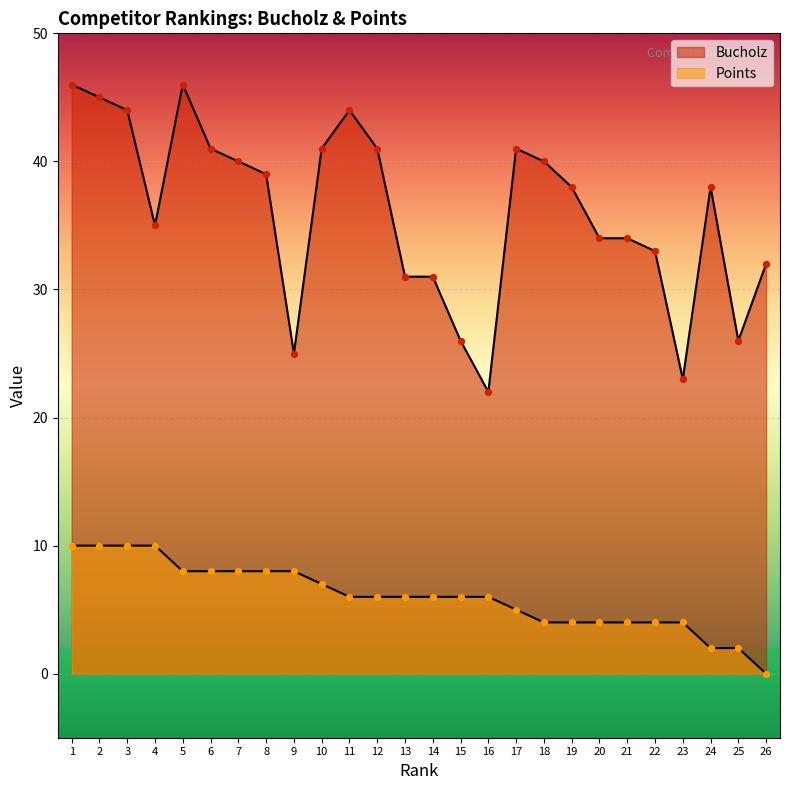

At how many categories does at least one series exceed 27?

21